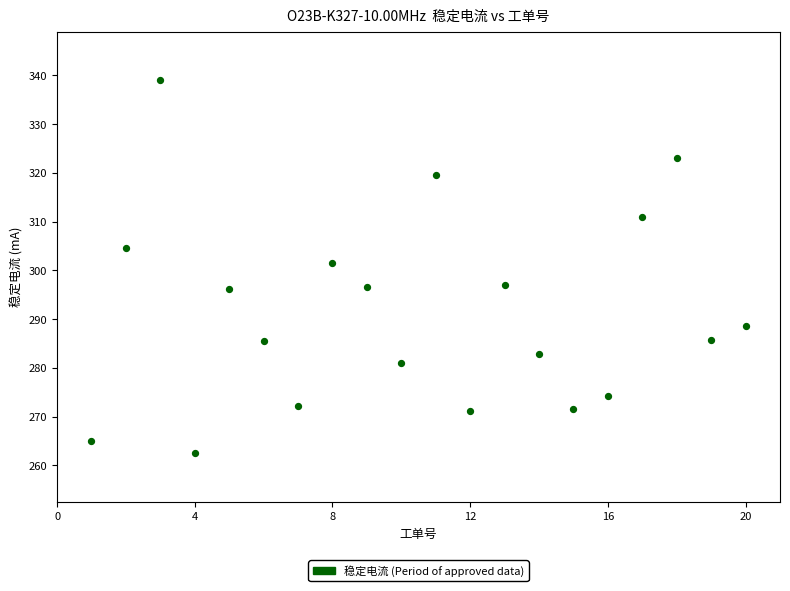

What Y value in the scatter plot is closest to 300?

301.5